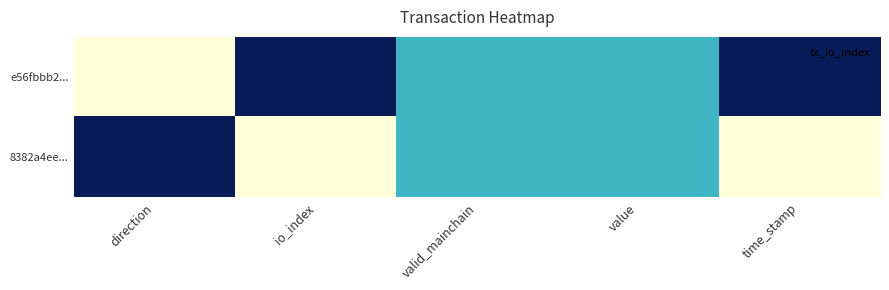

What is the maximum value shown in the chart?

1.0